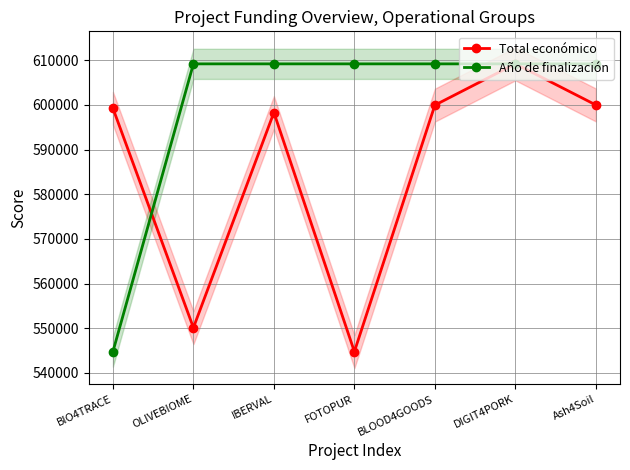

Reading left to right, extract all data points from this chart.

Total económico: 599262	550111	598303	544746	599960	609206	600000
Año de finalización: 544746	609206	609206	609206	609206	609206	609206